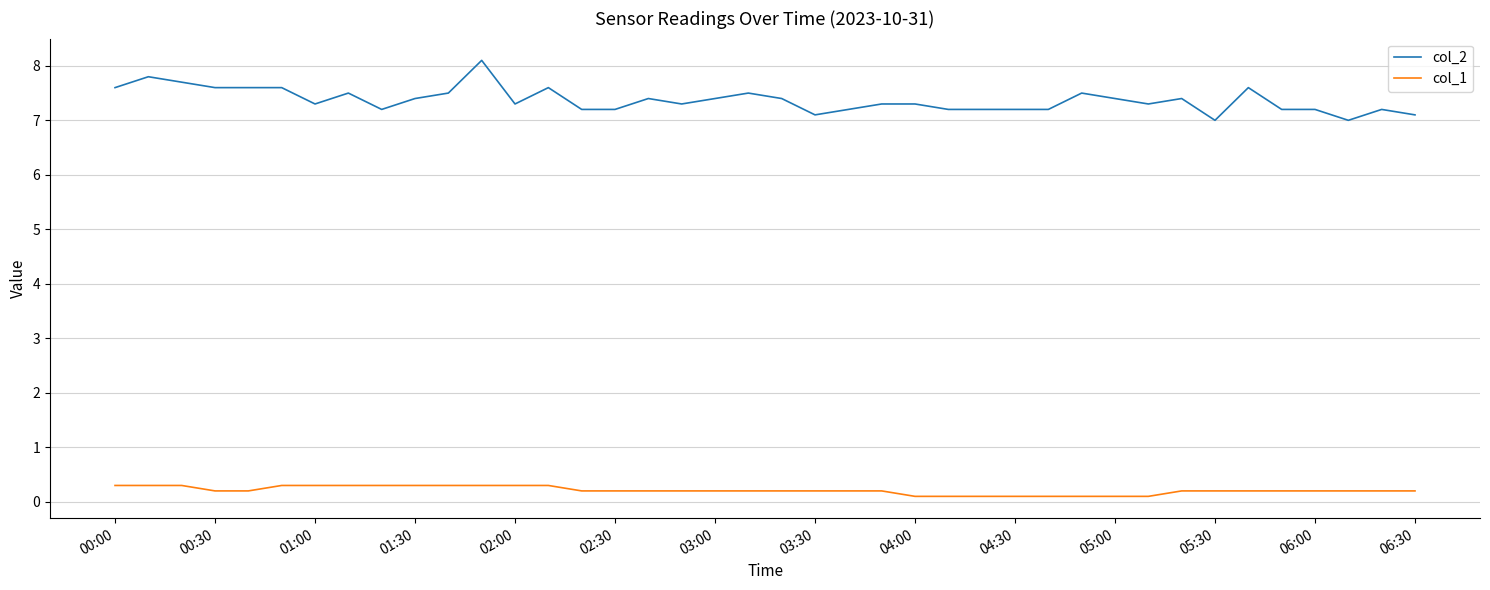

What is the difference between the maximum and minimum values in the col_2 series?

1.1